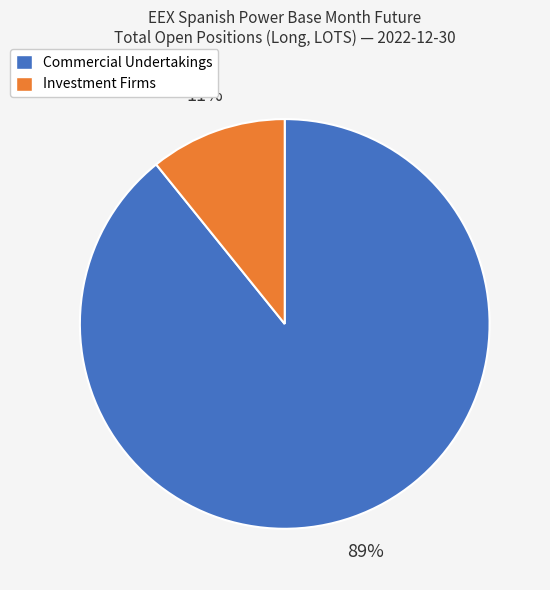

Which has a higher value, Investment Firms or Commercial Undertakings?

Commercial Undertakings